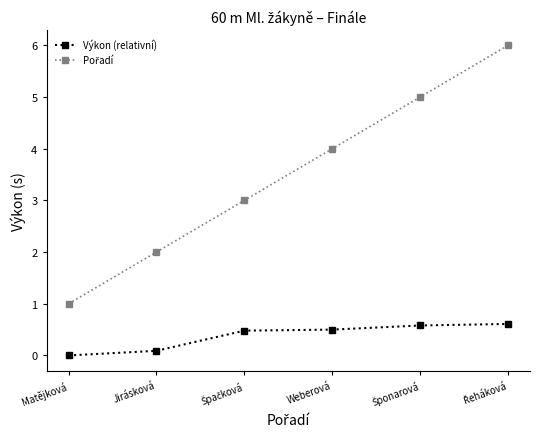

What is the maximum value shown in the chart?

6.0